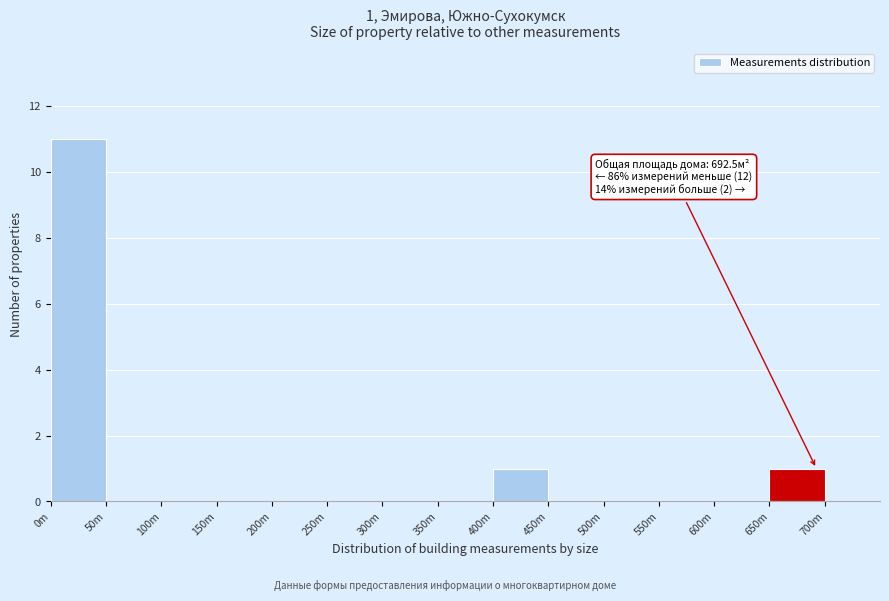

Reading left to right, extract all data points from this chart.

0m=11	50m=0	100m=0	150m=0	200m=0	250m=0	300m=0	350m=0	400m=1	450m=0	500m=0	550m=0	600m=0	650m=1	700m=0